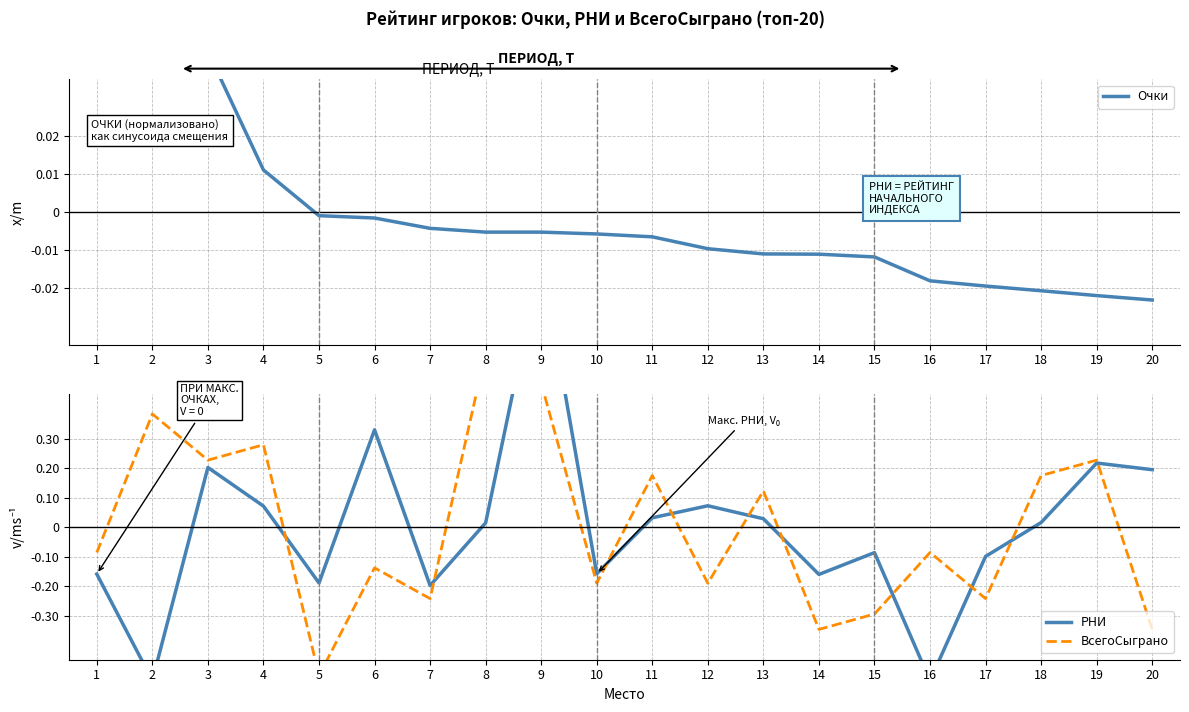

The РНИ series shows 0.0 at 18. True or false?

False